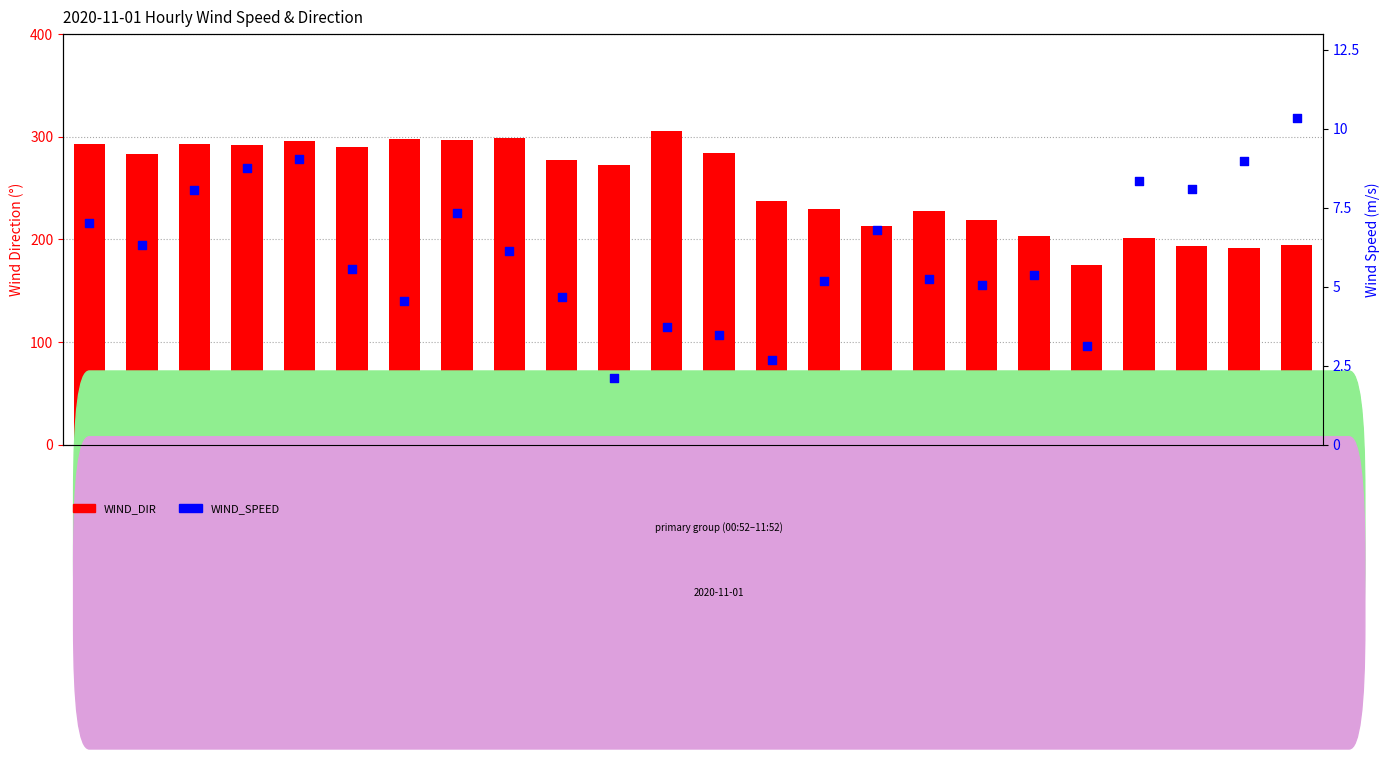

Which series reaches the maximum Y coordinate?

WIND_DIR